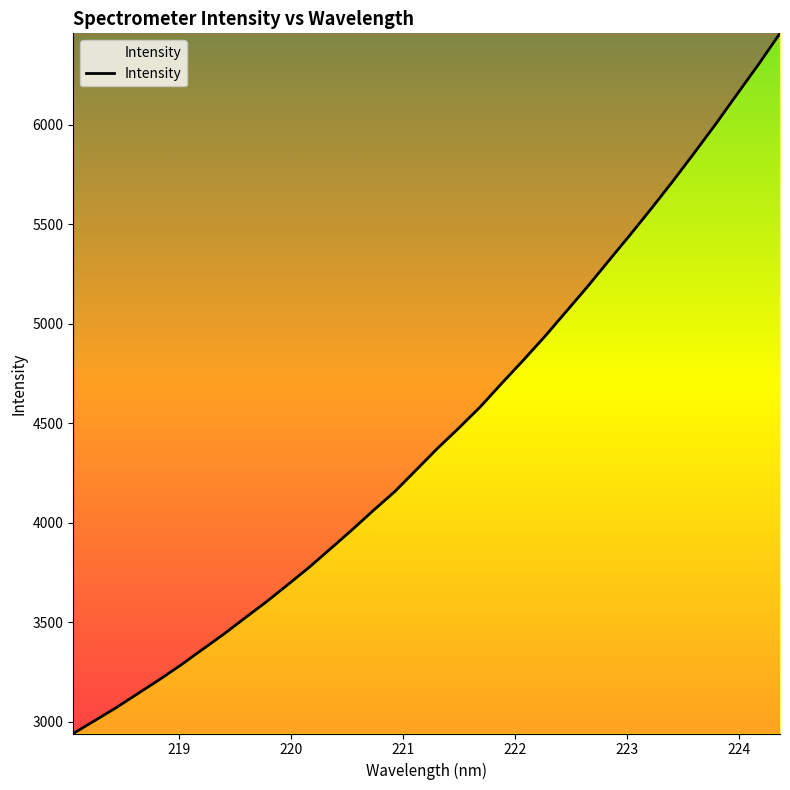

Does the chart have visible grid lines?

No